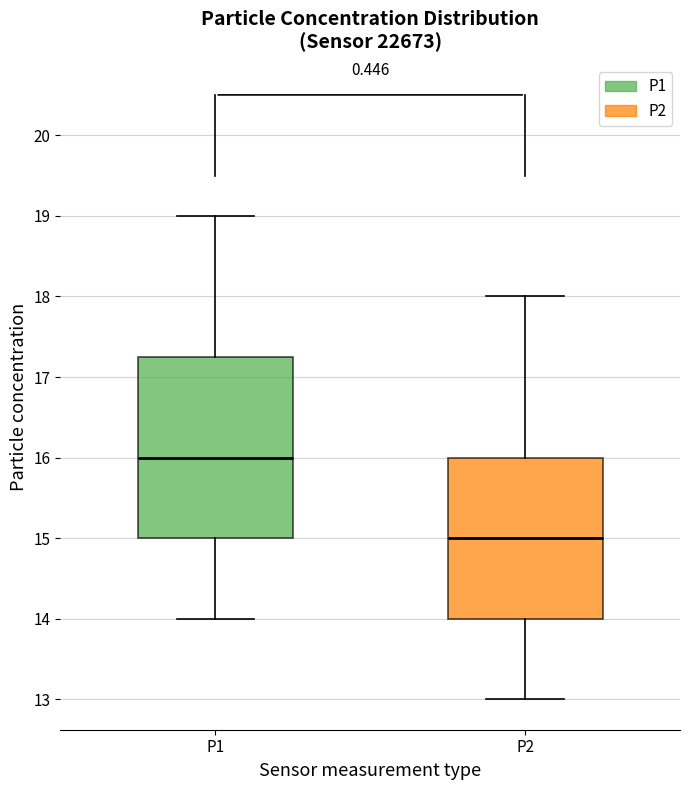

Comparing the boxes themselves (not the whiskers), which one is the tallest?

P1